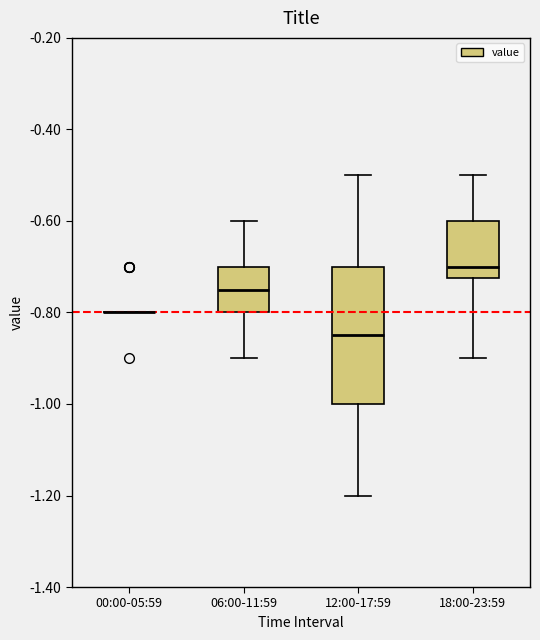

Where is the upper edge of the box for 12:00-17:59 on the y-axis? The values are not printed on the chart, so give them approximately, as read against the axis.

-0.70